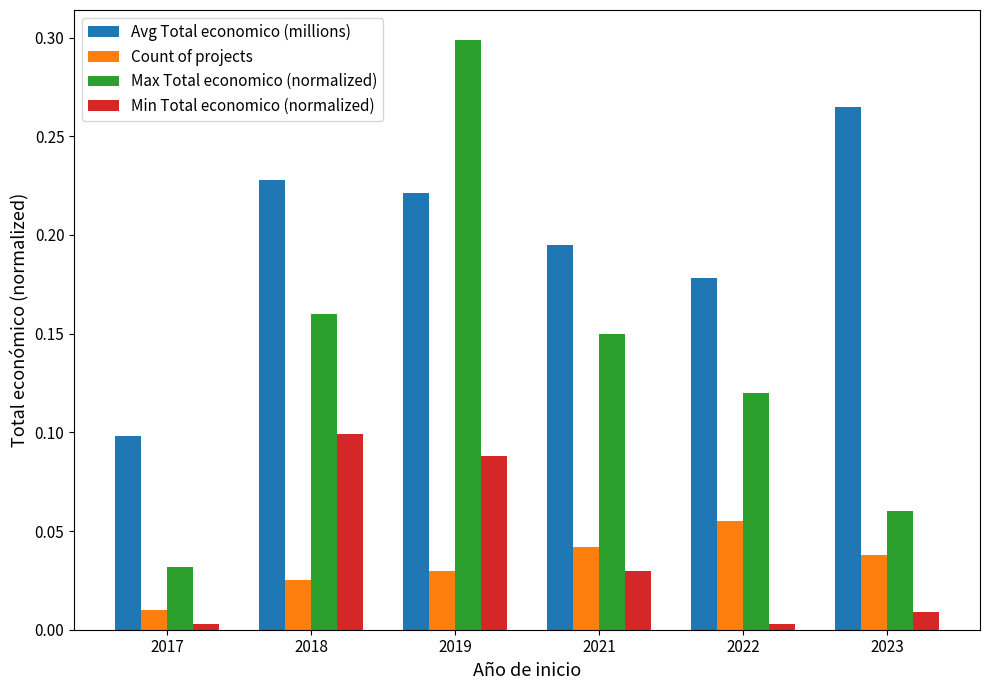

Is it true that Min Total economico (normalized) equals 0.1 at 2018?

True